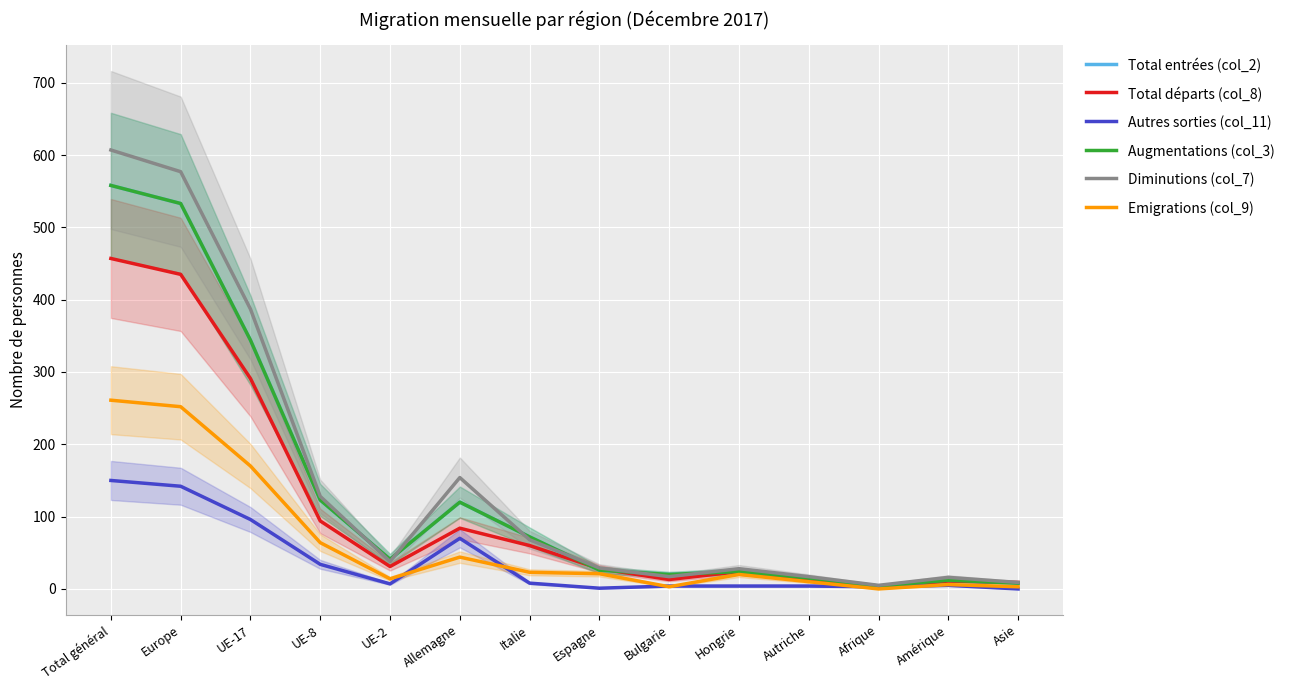

At how many categories does at least one series exceed 535?

2